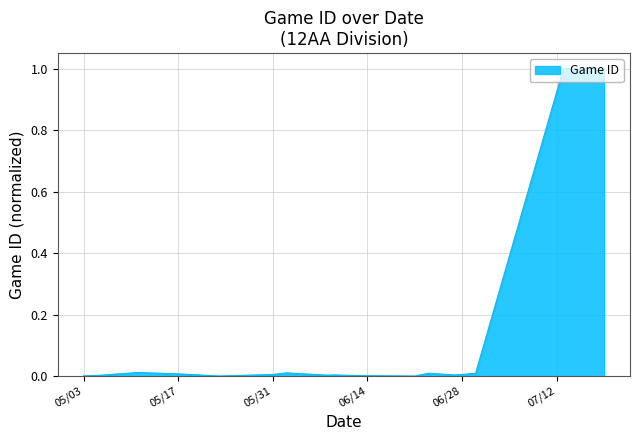

How many lines are shown in the chart?

1